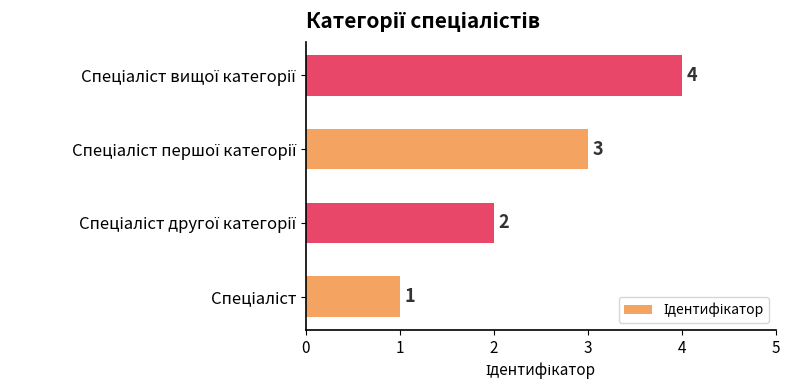

How many values are between 2 and 4?

3